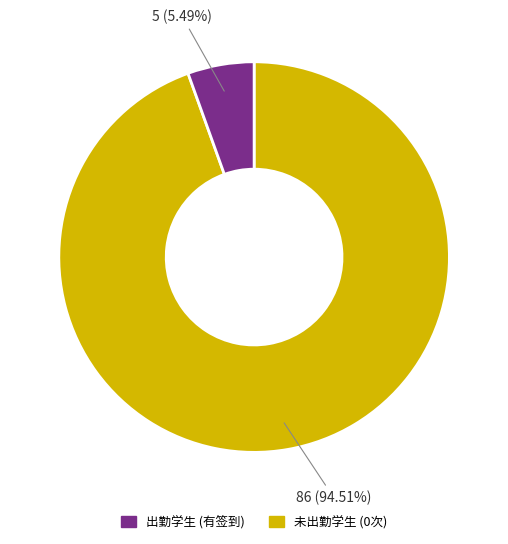

Which slice is the largest?

出勤学生 (有签到)